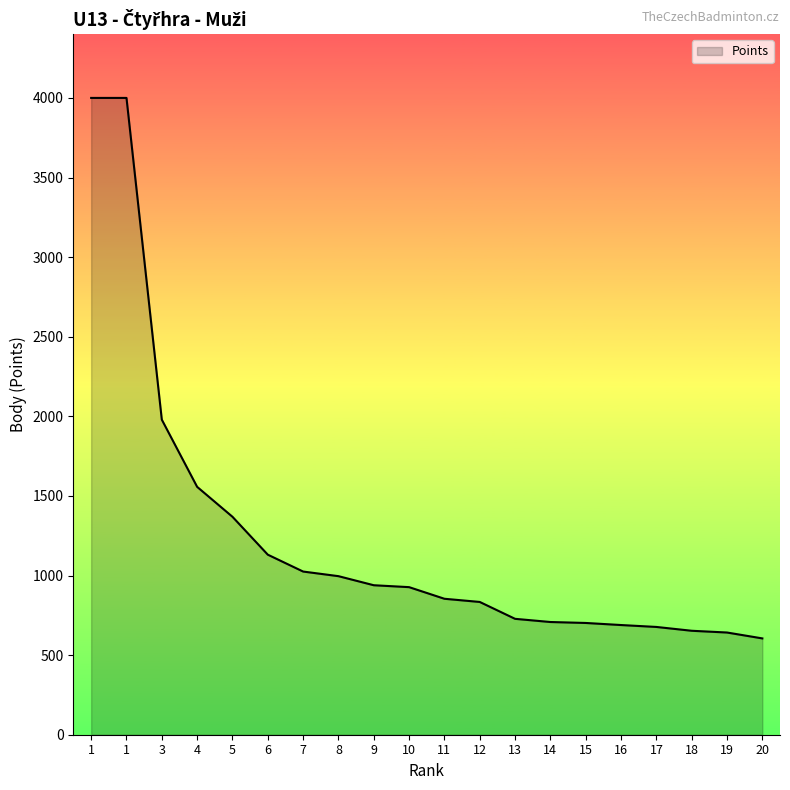

The value at 7 is 1025. True or false?

True